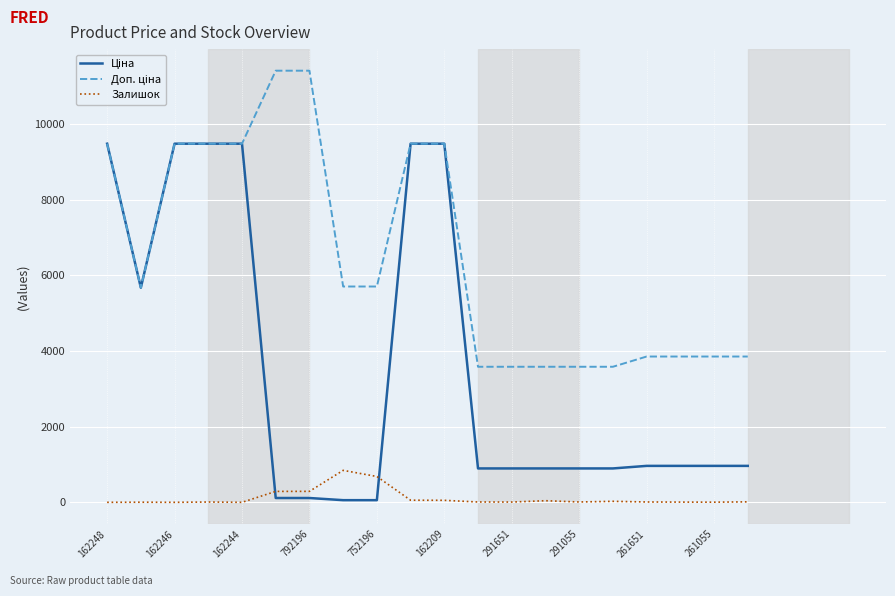

What is the greatest value displayed?

11410.0